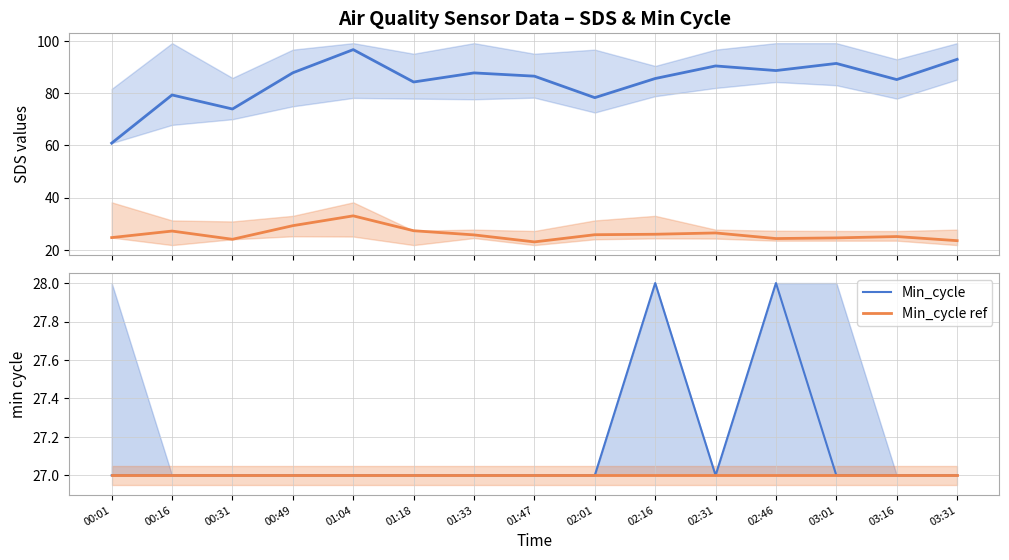

Count the number of categories in the chart.

15